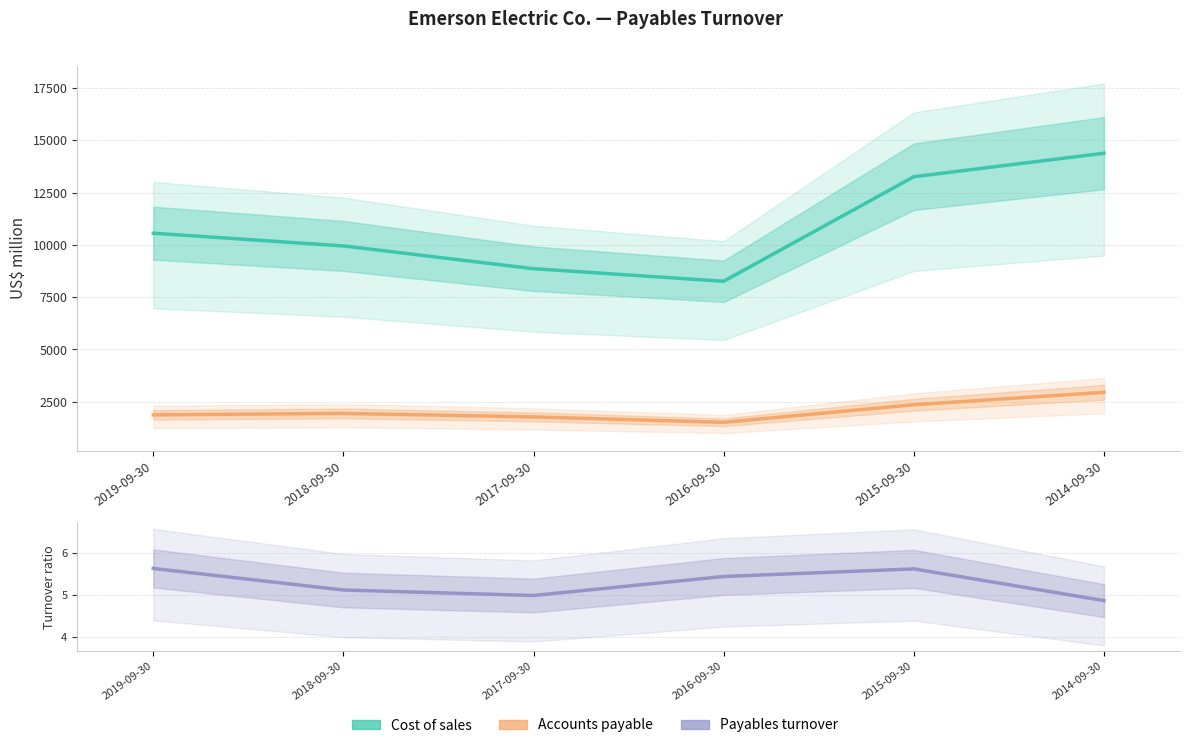

True or false: Cost of sales has more than 1 points higher than both neighbors.

False